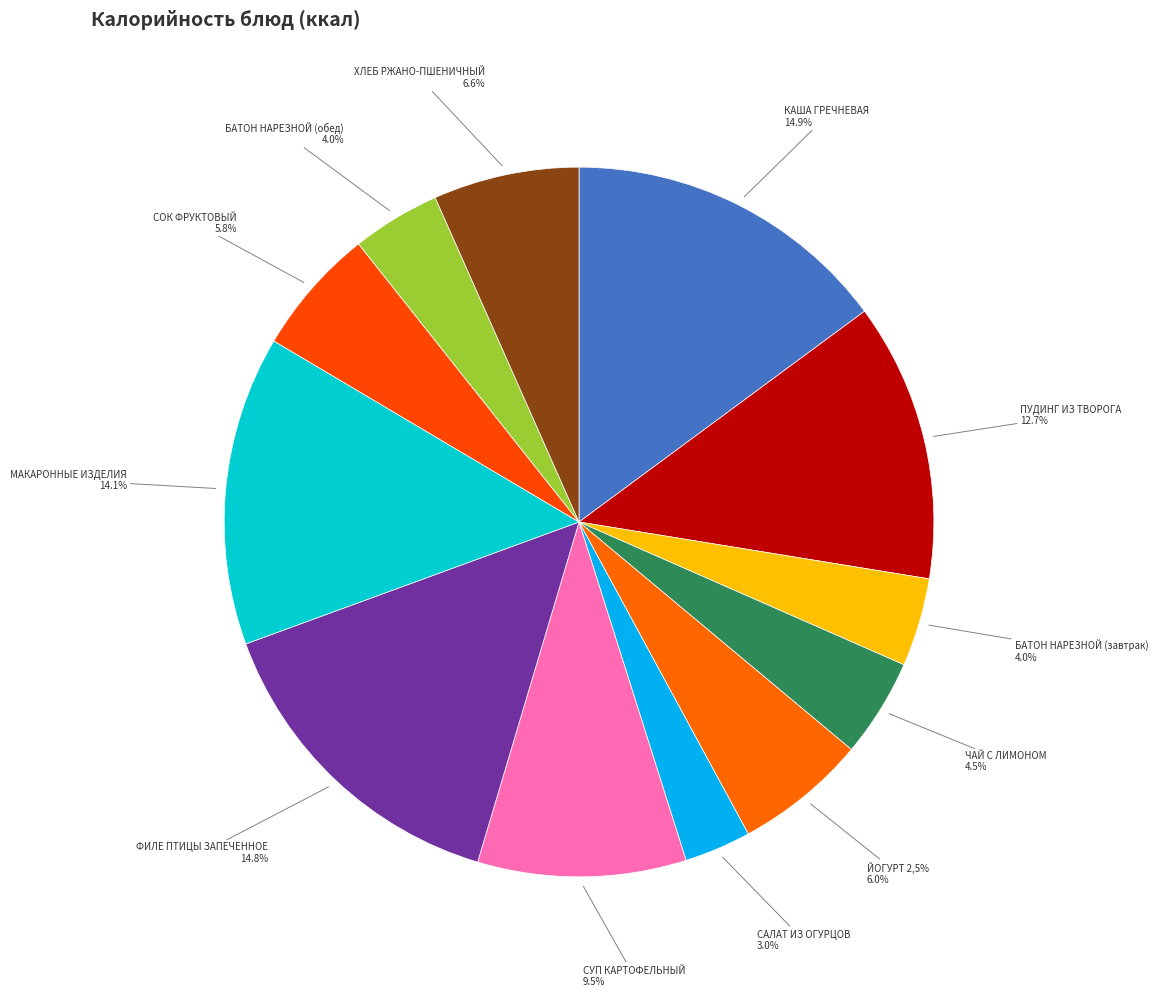

How many slices are in this pie chart?

12